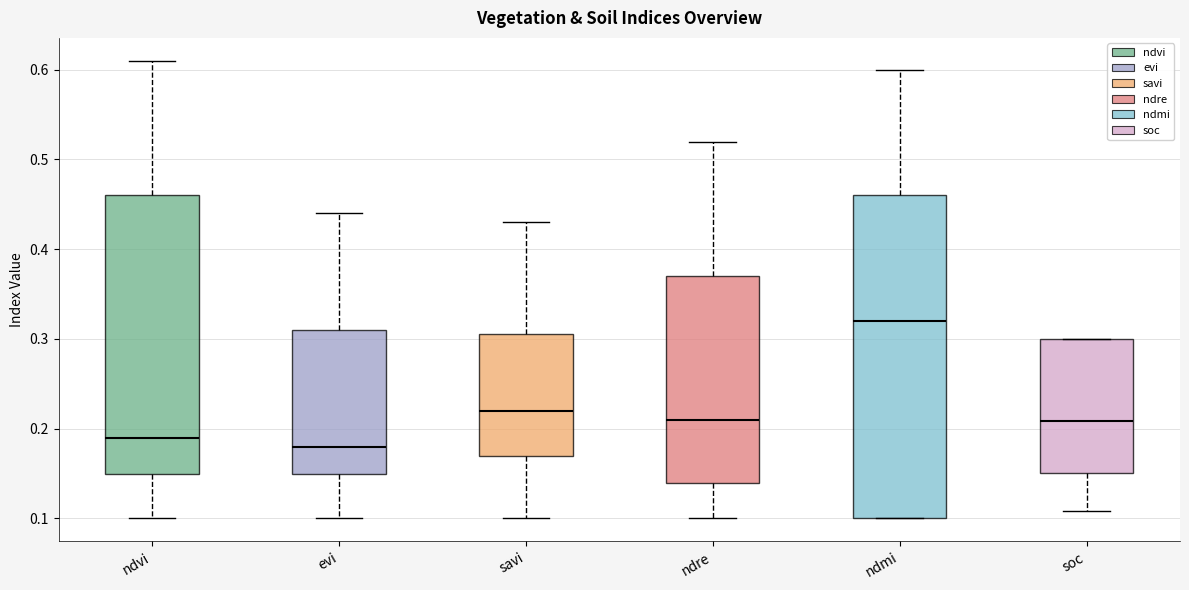

Reading left to right, transcribe this box plot: for each box, give where its median line is, the range the box spans, and where its two whiskers end, as read against the y-axis. The values are not printed on the chart, so give them approximately, as read against the axis.

ndvi: median 0.19, box 0.15 to 0.46, whiskers 0.10 to 0.61
evi: median 0.18, box 0.15 to 0.31, whiskers 0.10 to 0.44
savi: median 0.22, box 0.17 to 0.31, whiskers 0.10 to 0.43
ndre: median 0.21, box 0.14 to 0.37, whiskers 0.10 to 0.52
ndmi: median 0.32, box 0.10 to 0.46, whiskers 0.10 to 0.60
soc: median 0.21, box 0.15 to 0.30, whiskers 0.11 to 0.30